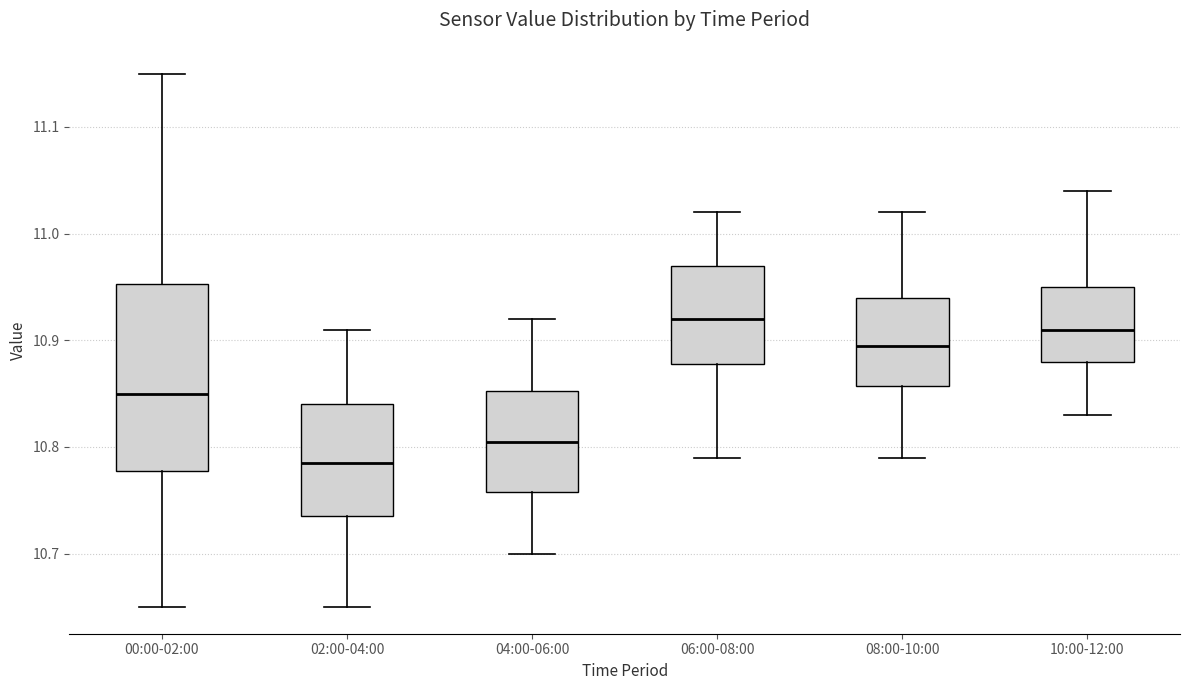

Reading left to right, read every box against the y-axis: the position of its median line, the range the box covers, and the ends of its whiskers. The values are not printed on the chart, so give them approximately, as read against the axis.

00:00-02:00: median 10.85, box 10.78 to 10.95, whiskers 10.65 to 11.15
02:00-04:00: median 10.79, box 10.74 to 10.84, whiskers 10.65 to 10.91
04:00-06:00: median 10.81, box 10.76 to 10.85, whiskers 10.70 to 10.92
06:00-08:00: median 10.92, box 10.88 to 10.97, whiskers 10.79 to 11.02
08:00-10:00: median 10.90, box 10.86 to 10.94, whiskers 10.79 to 11.02
10:00-12:00: median 10.91, box 10.88 to 10.95, whiskers 10.83 to 11.04